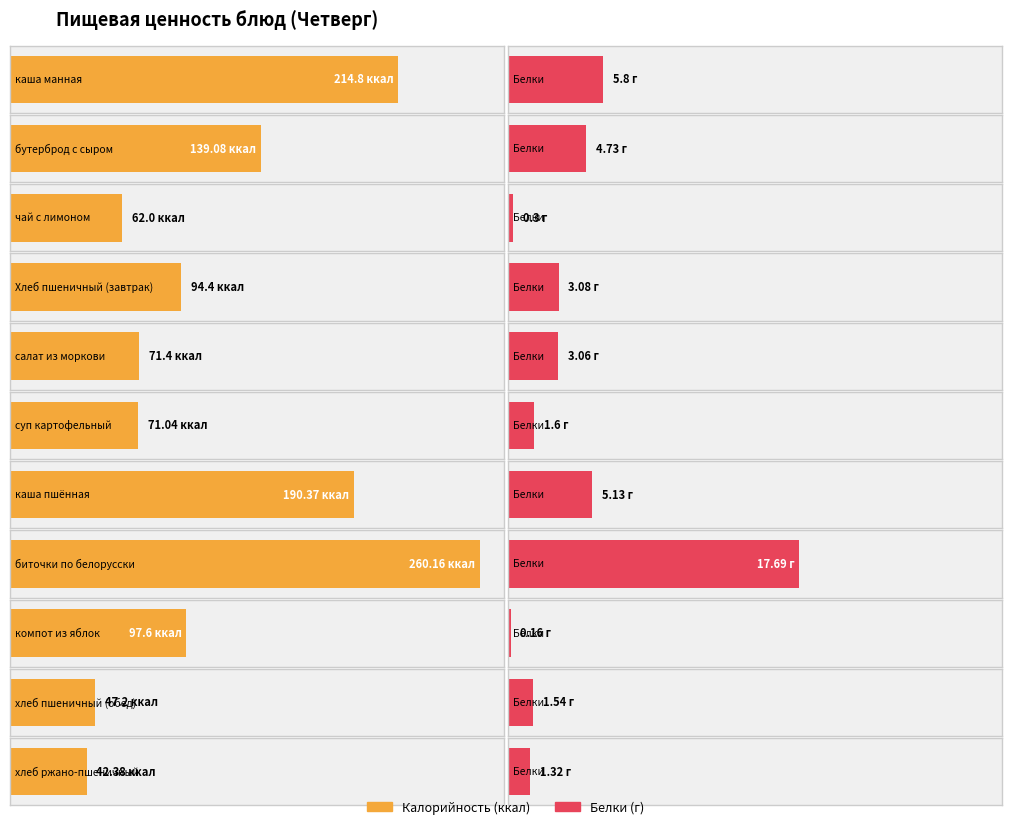

How many values in the Белки series exceed 3?

6